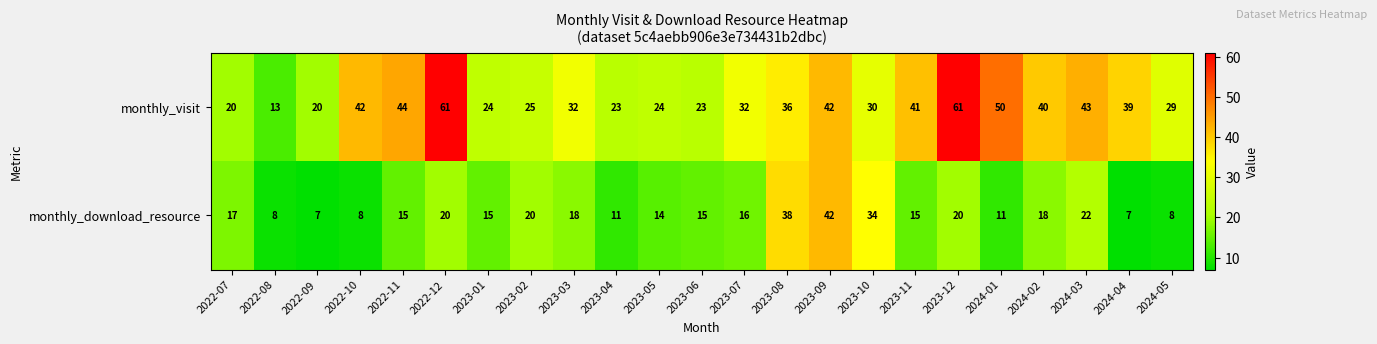

Rank the series at 2023-11 from highest to lowest value.

monthly_visit, monthly_download_resource